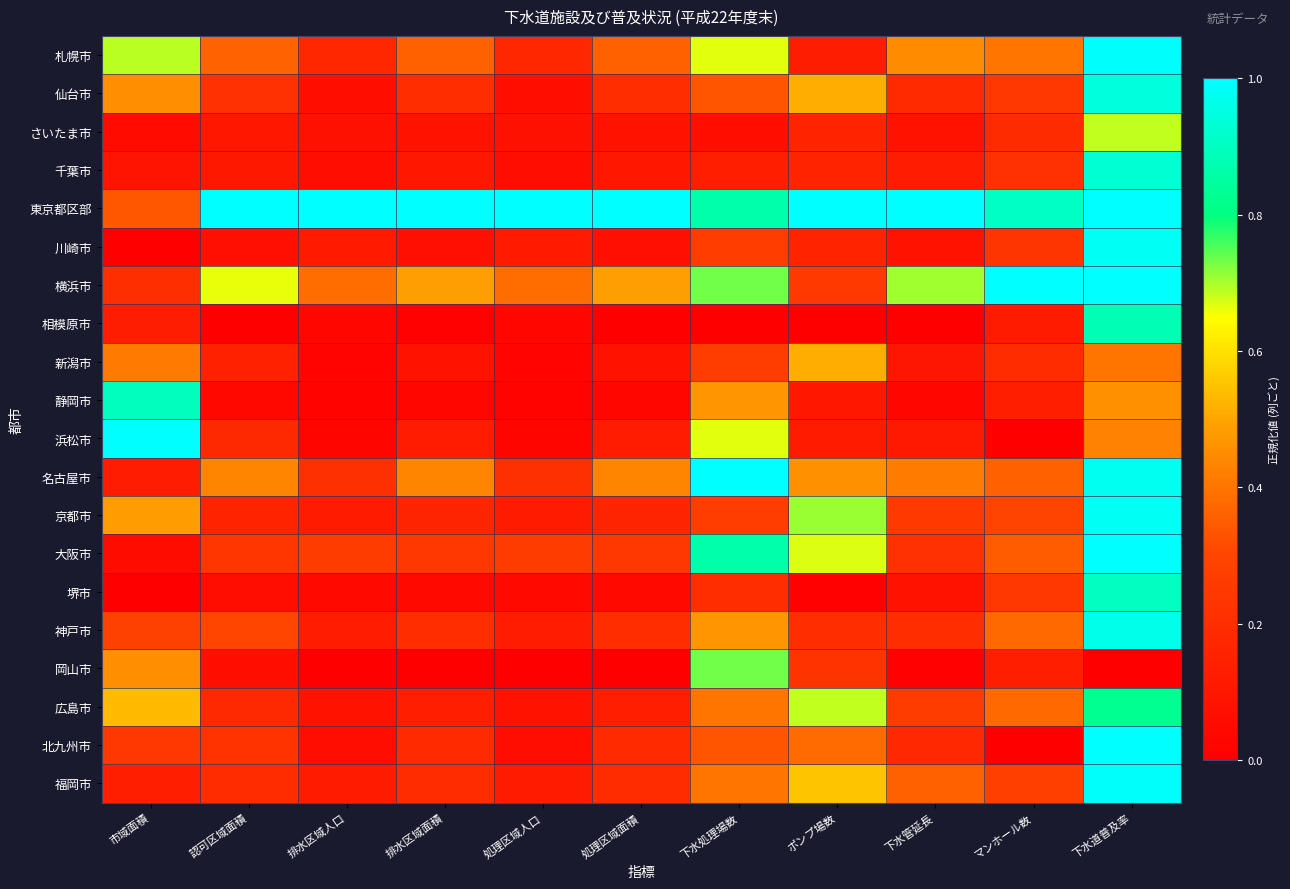

List the series in order of their peak value, highest first.

東京都区部, 横浜市, 浜松市, 名古屋市, 大阪市, 北九州市, 札幌市, 福岡市, 川崎市, 京都市, 神戸市, 仙台市, 千葉市, 堺市, 静岡市, 相模原市, 広島市, 岡山市, さいたま市, 新潟市